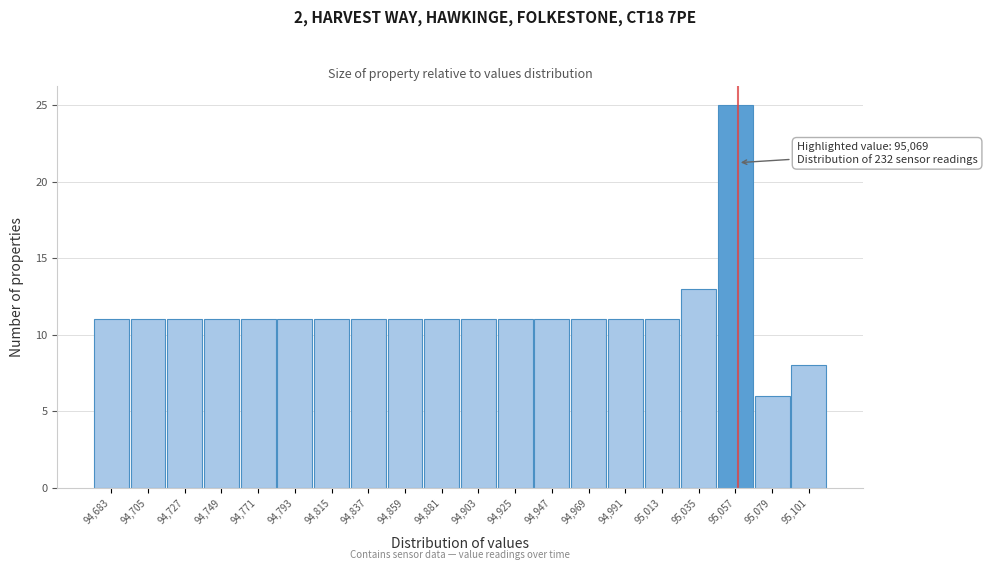

Reading left to right, extract all data points from this chart.

94,683=11	94,705=11	94,727=11	94,749=11	94,771=11	94,793=11	94,815=11	94,837=11	94,859=11	94,881=11	94,903=11	94,925=11	94,947=11	94,969=11	94,991=11	95,013=11	95,035=13	95,057=25	95,079=6	95,101=8